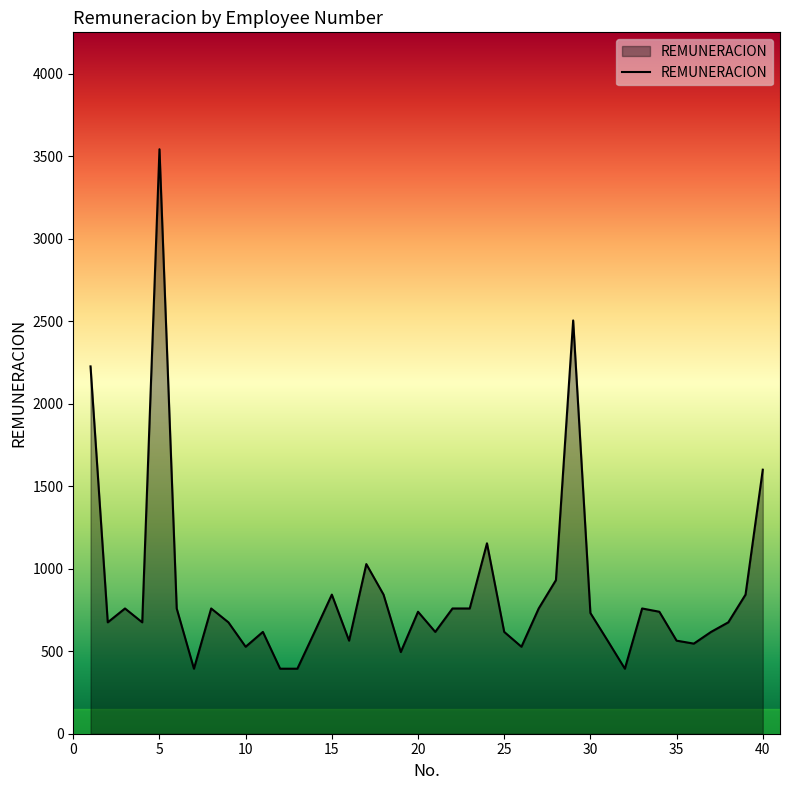

What is the maximum value shown in the chart?

3542.0